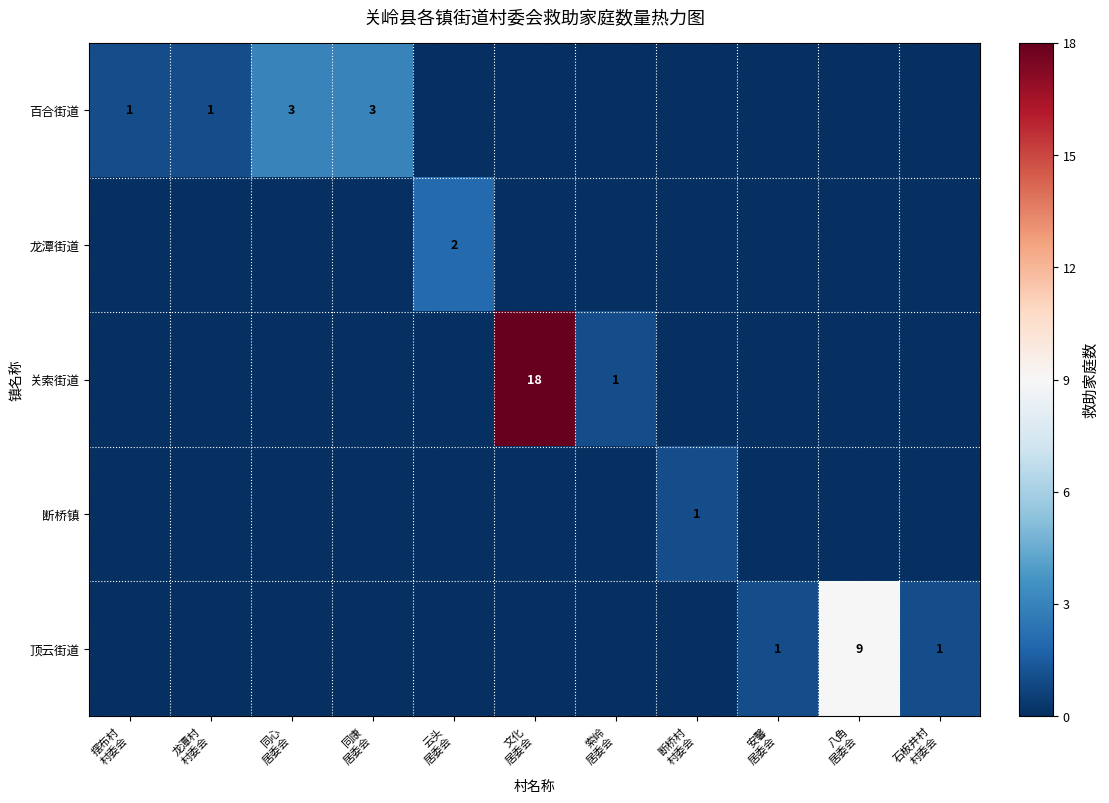

Between 摆布村 村委会 and 同康 居委会, which series saw the biggest shift?

百合街道